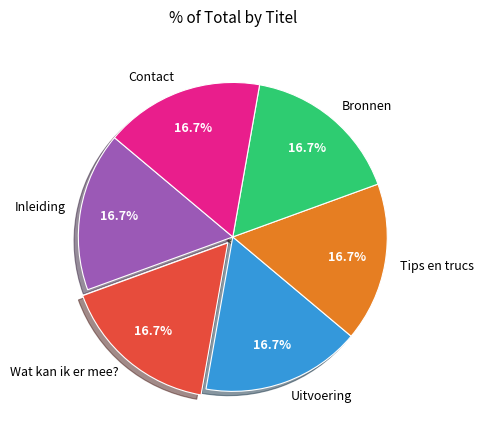

What percentage is the Bronnen slice, to the nearest percent?

17%